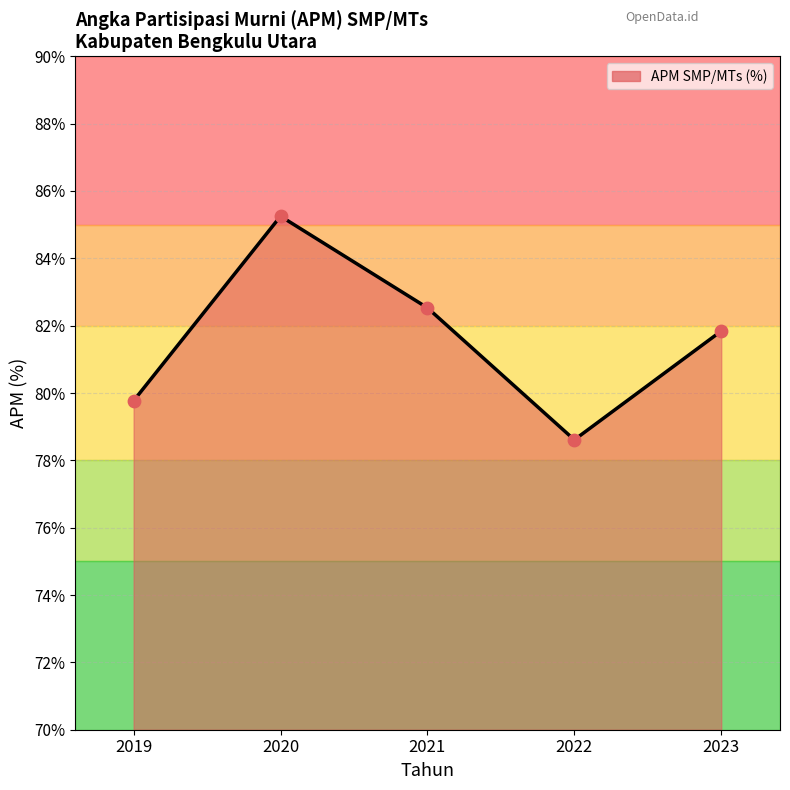

What is the change in value from 2020 to 2022?

-6.6